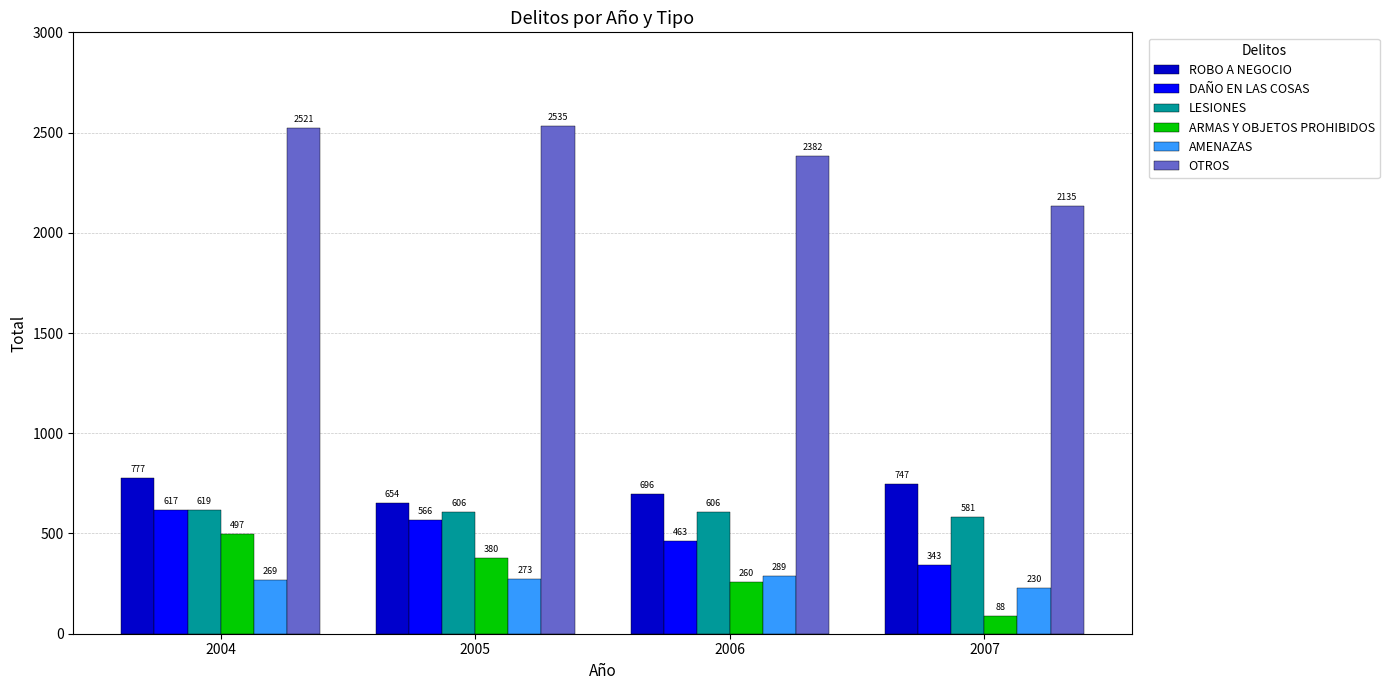

What is the difference between the highest and lowest values at 2005?

2262